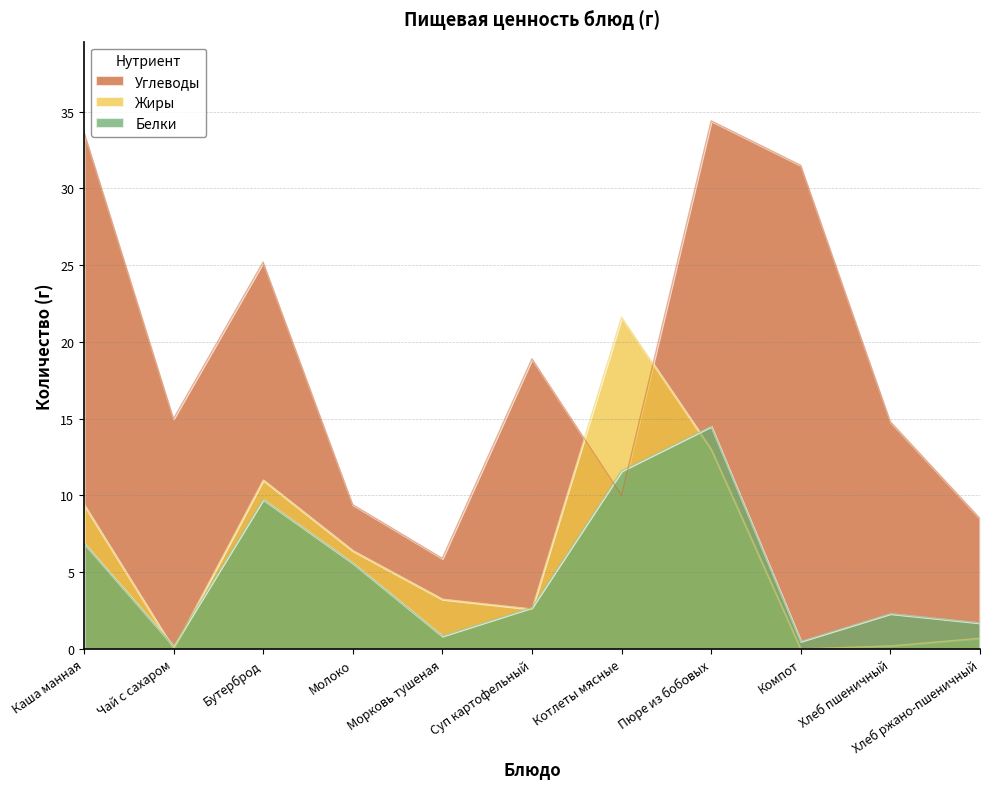

Which series has the largest total across all categories?

Углеводы